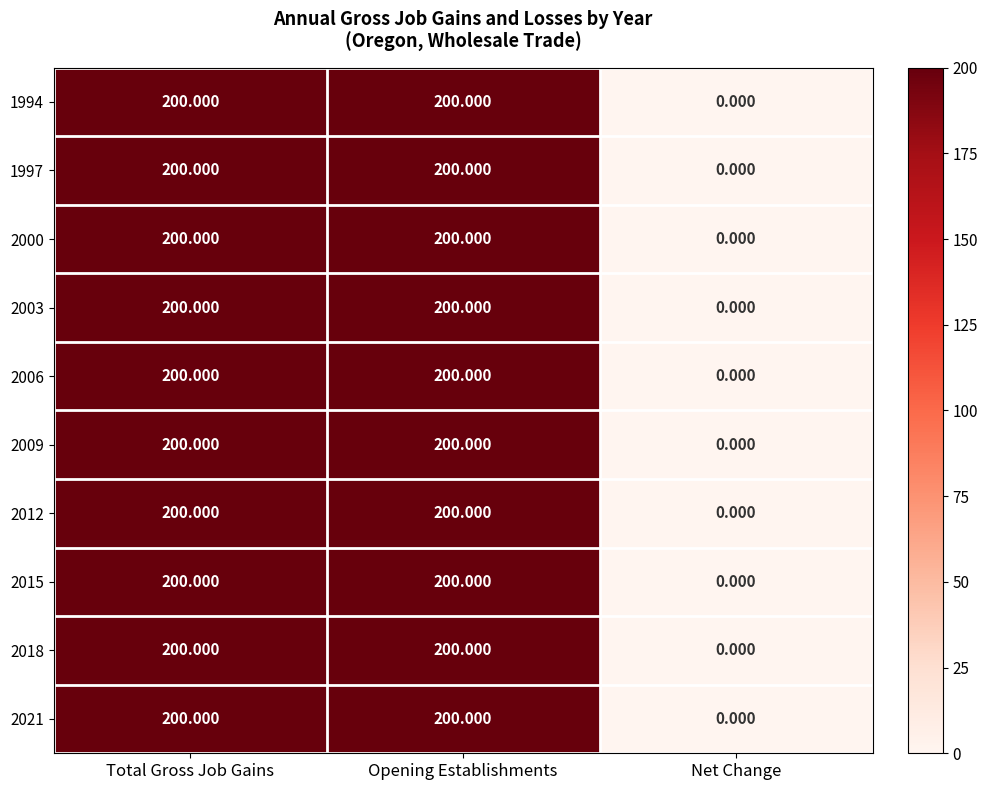

Is the value of 1997 at Net Change greater than the value of 2006 at Opening Establishments?

No